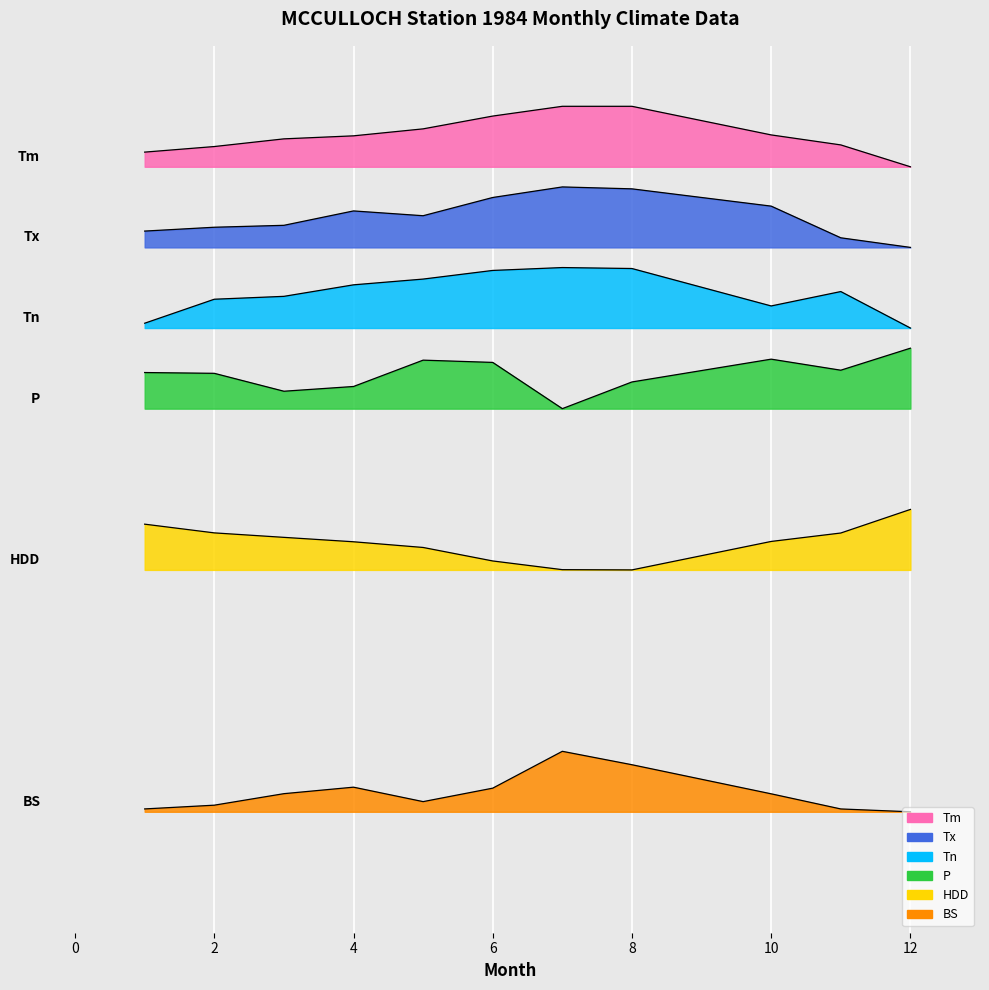

In P, how many points are higher than both neighbors (excluding endpoints)?

2